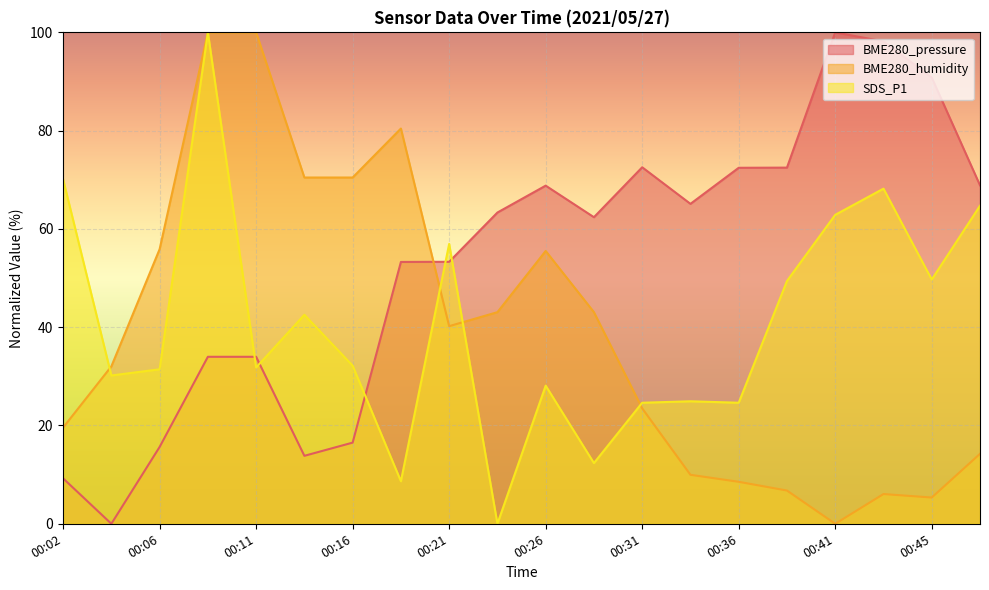

Where does the BME280_pressure series first go above 63?

00:23